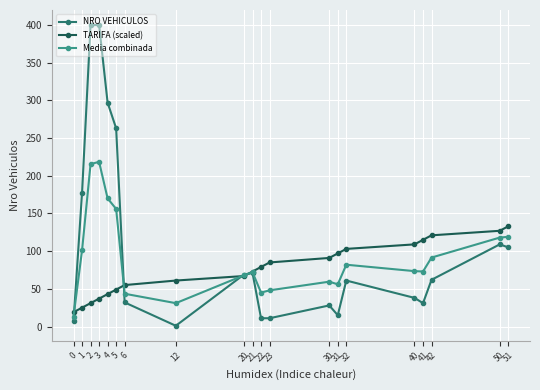

Between 20 and 50, which series saw the biggest shift?

TARIFA (scaled)